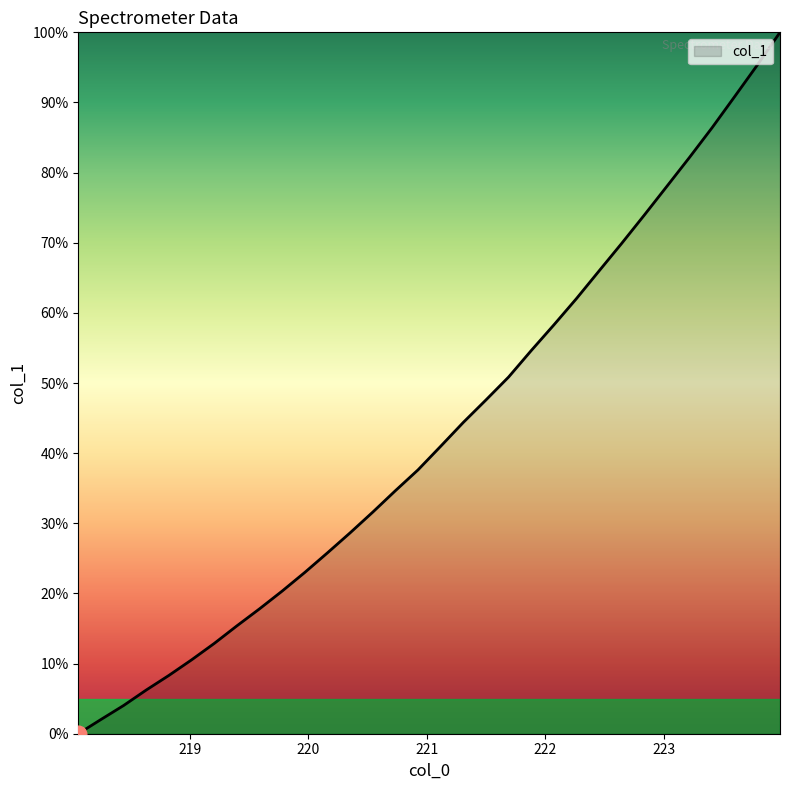

True or false: there are more than 2 points higher than both neighbors.

False